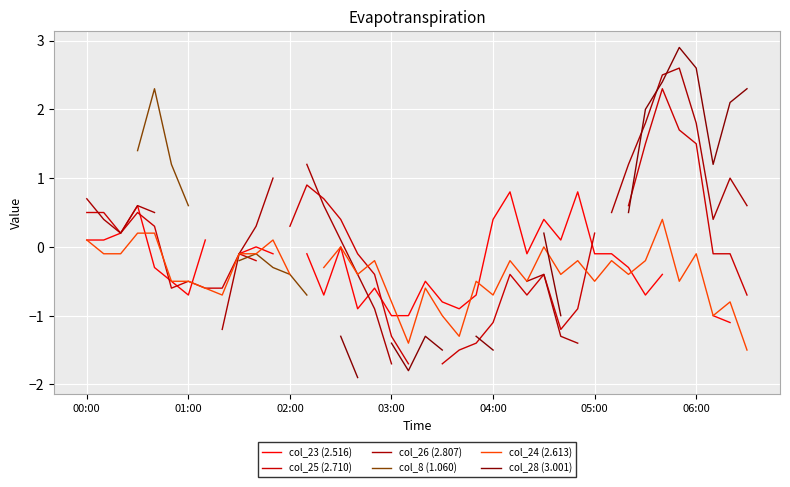

True or false: col_26 (2.807) and col_8 (1.060) intersect in this chart.

False